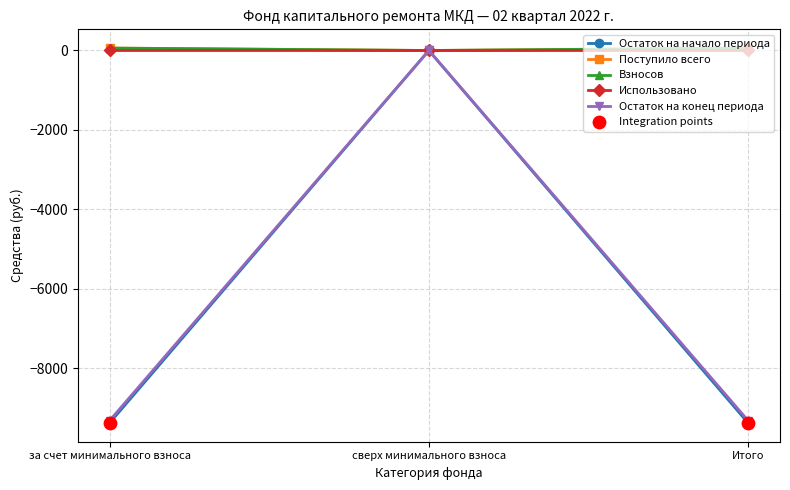

At which category is the sum across all series the highest?

сверх минимального взноса